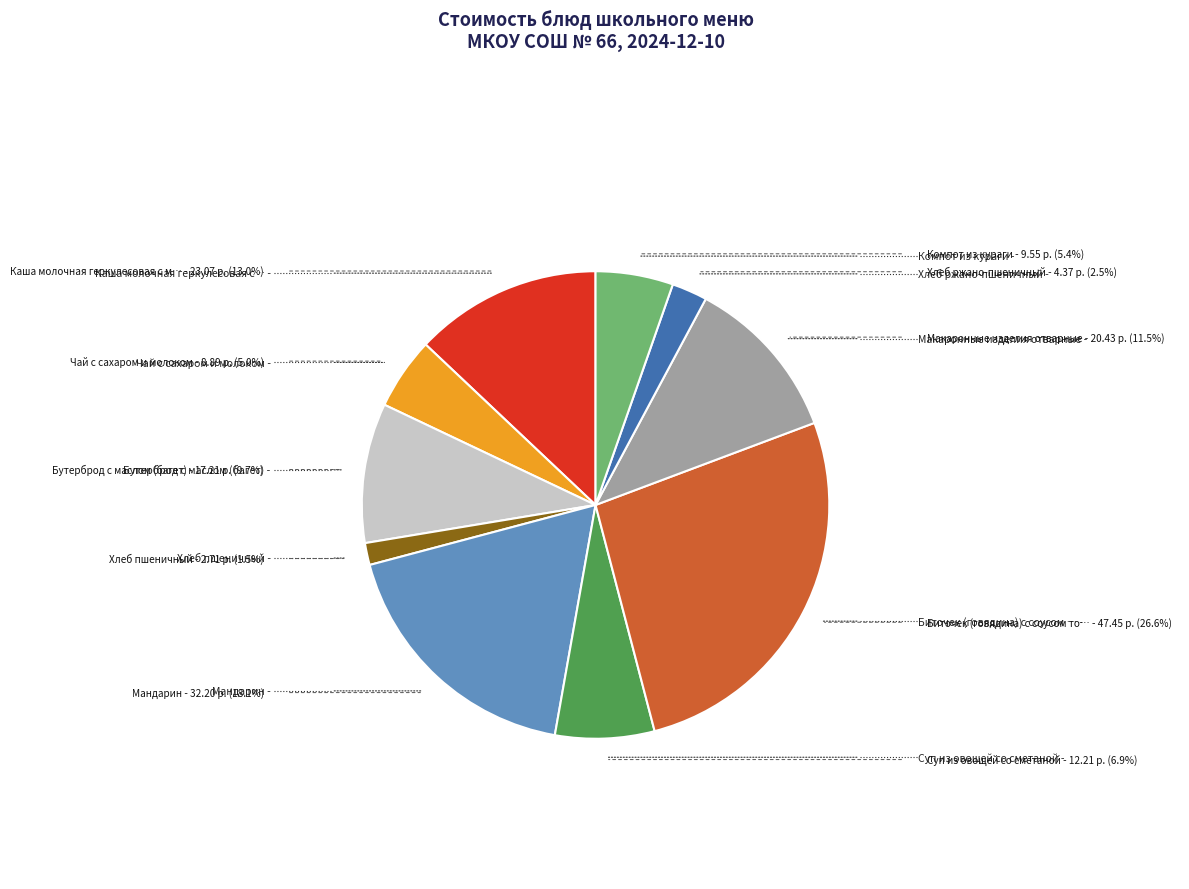

Is there any slice that represents more than half of the pie?

No